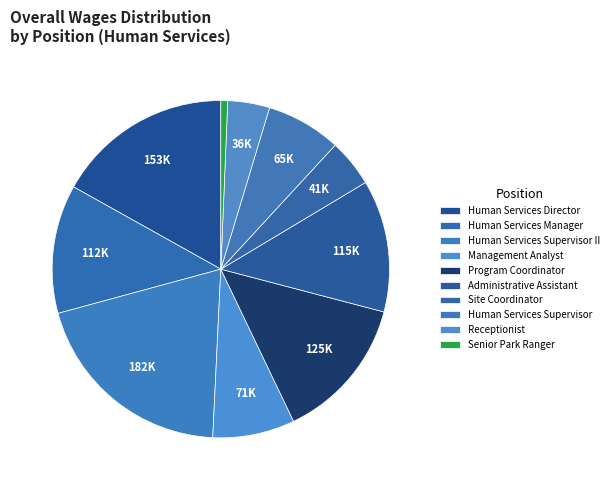

How many slices are in this pie chart?

10